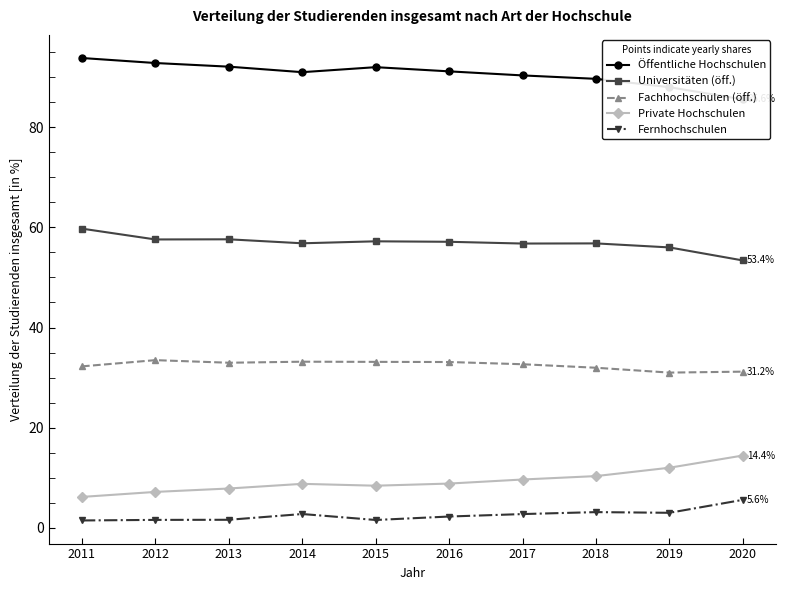

True or false: Fernhochschulen has a value of 2.7 at 2017.

True